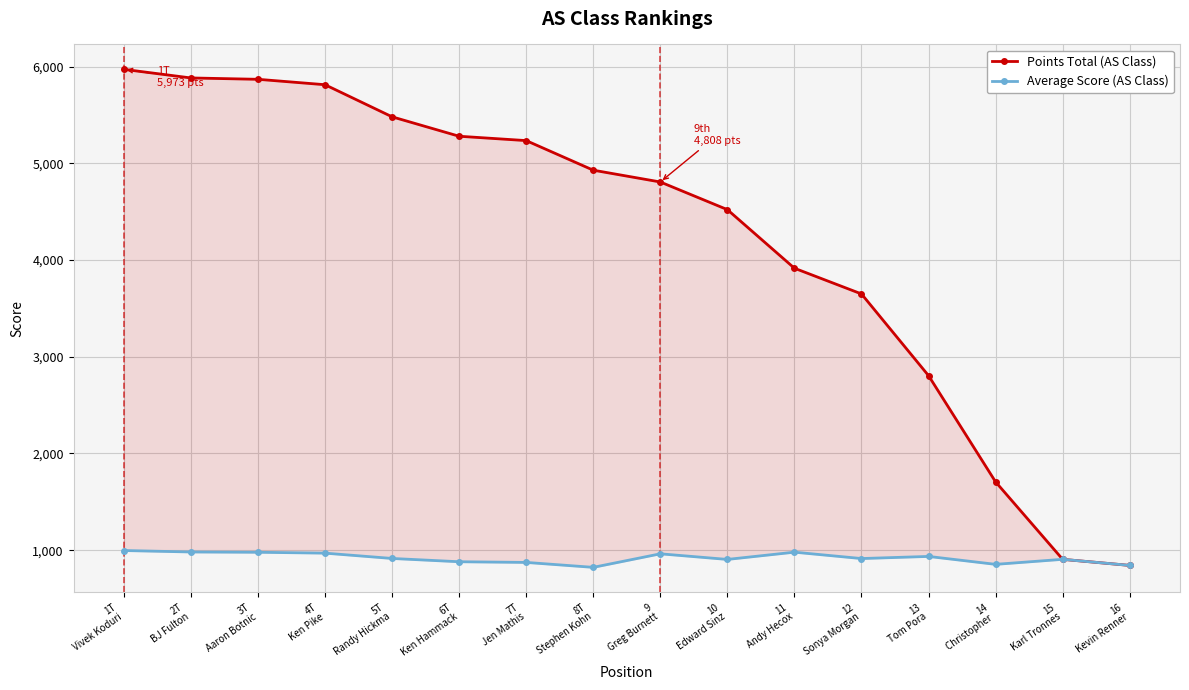

Between 2T
BJ Fulton and 4T
Ken Pike, which is larger?

2T
BJ Fulton